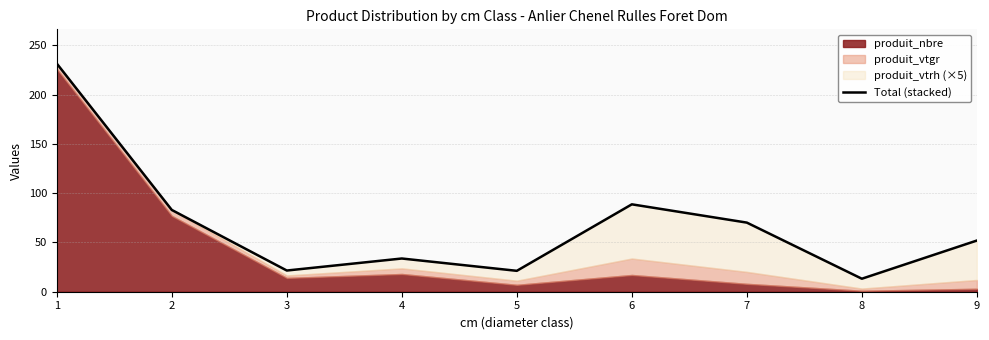

What is the value of the 3rd point from the left?

21.5